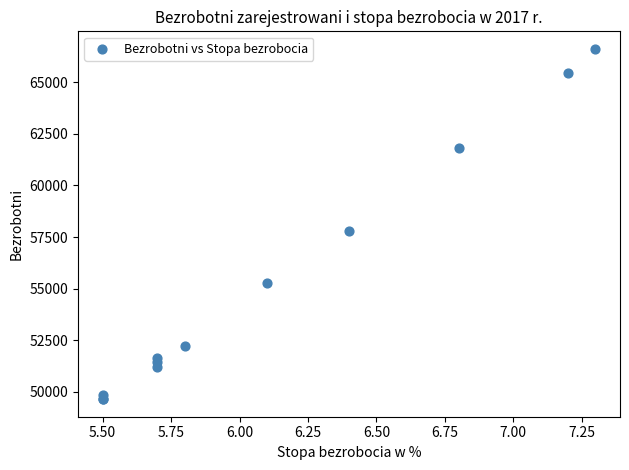

What Y value in the scatter plot is closest to 58130?

57804